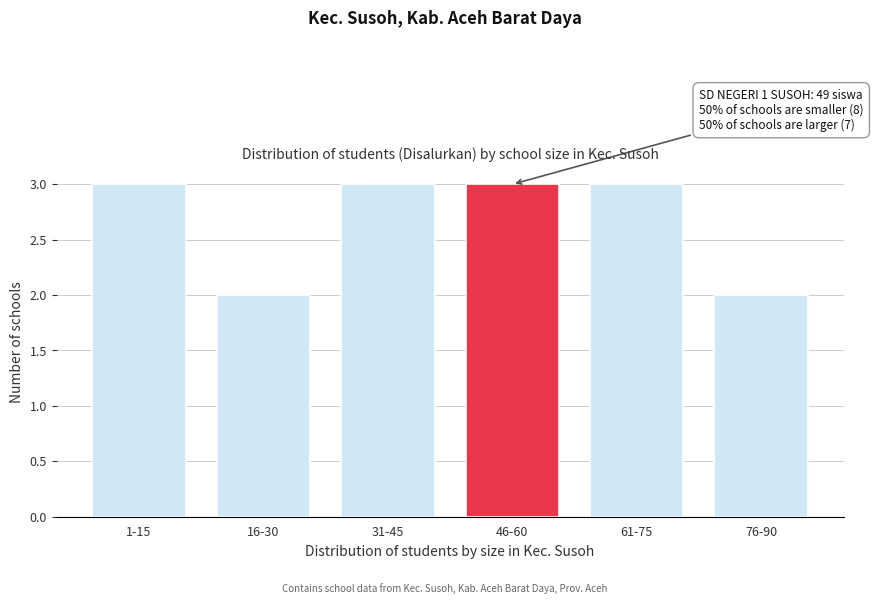

Reading left to right, transcribe all the data shown in this chart.

1-15=3	16-30=2	31-45=3	46-60=3	61-75=3	76-90=2